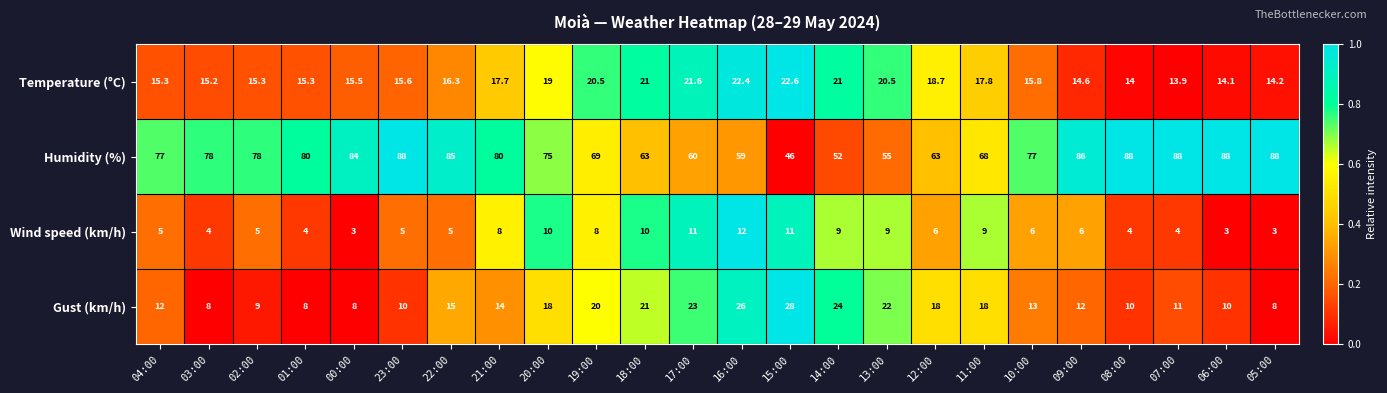

At which category is the sum across all series the highest?

20:00